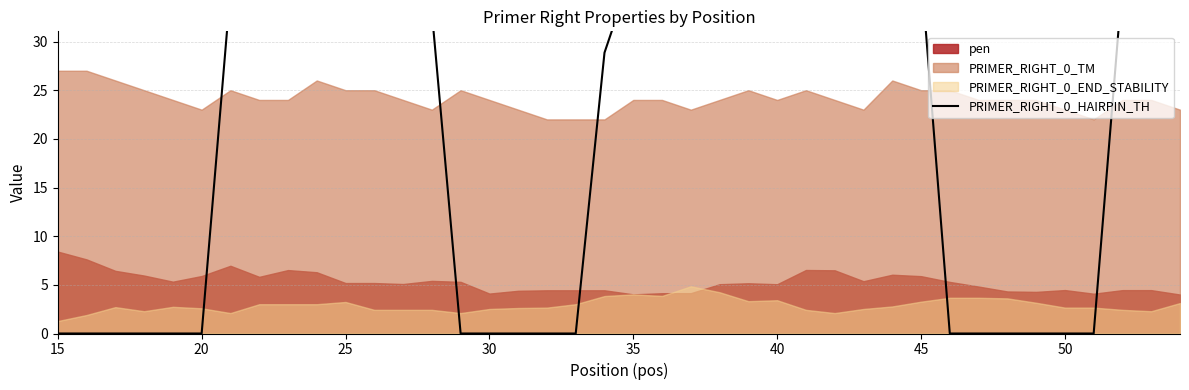

Which label corresponds to the smallest value in the chart?

15